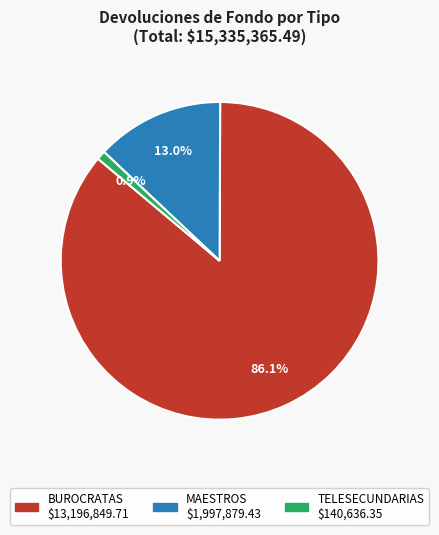

Which slice is the smallest?

TELESECUNDARIAS